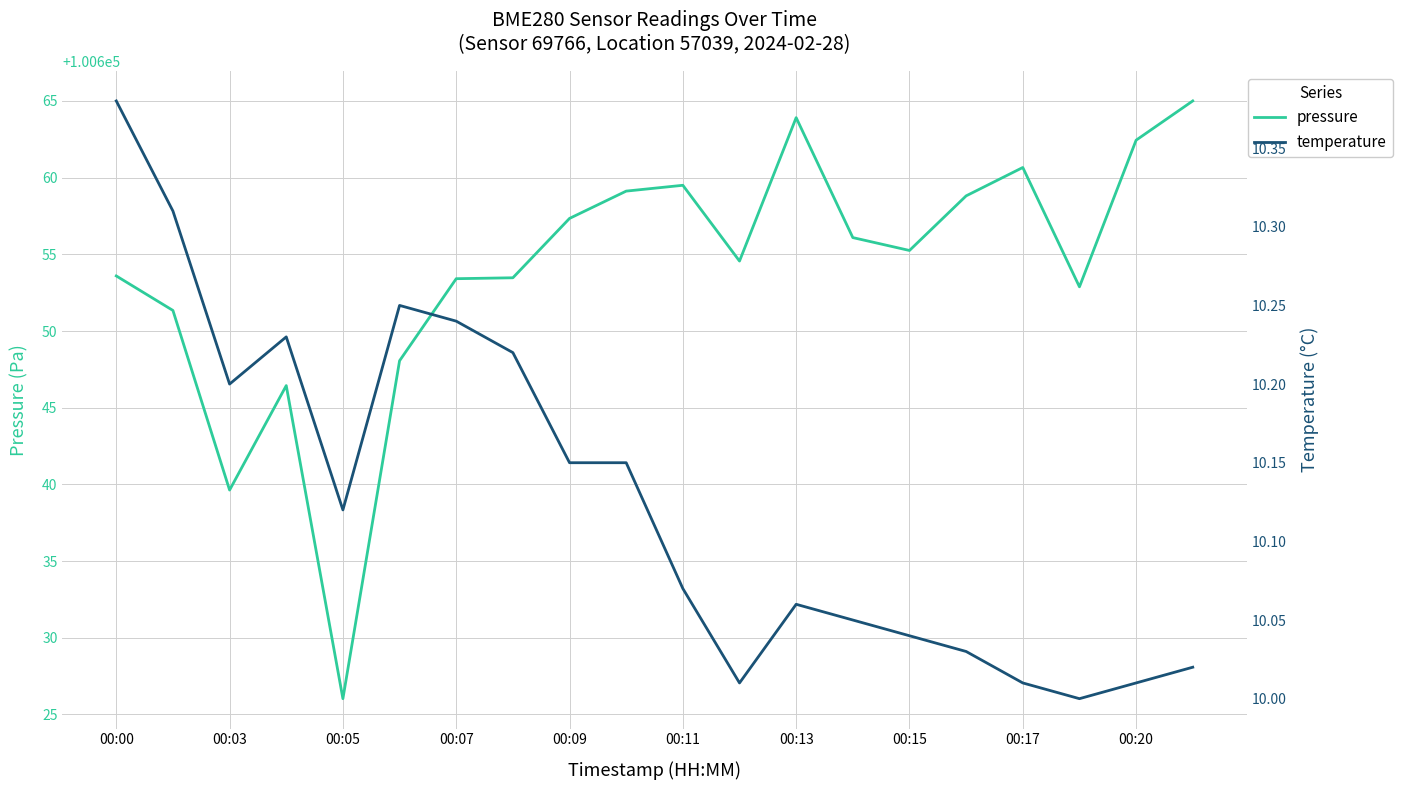

How many data points does each series have?

20